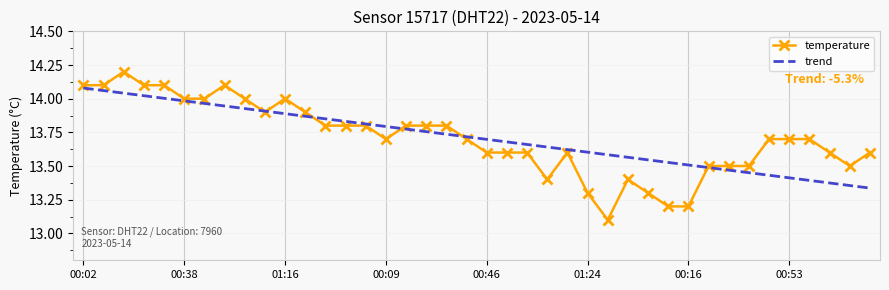

What are all the series names shown in the legend?

temperature, trend